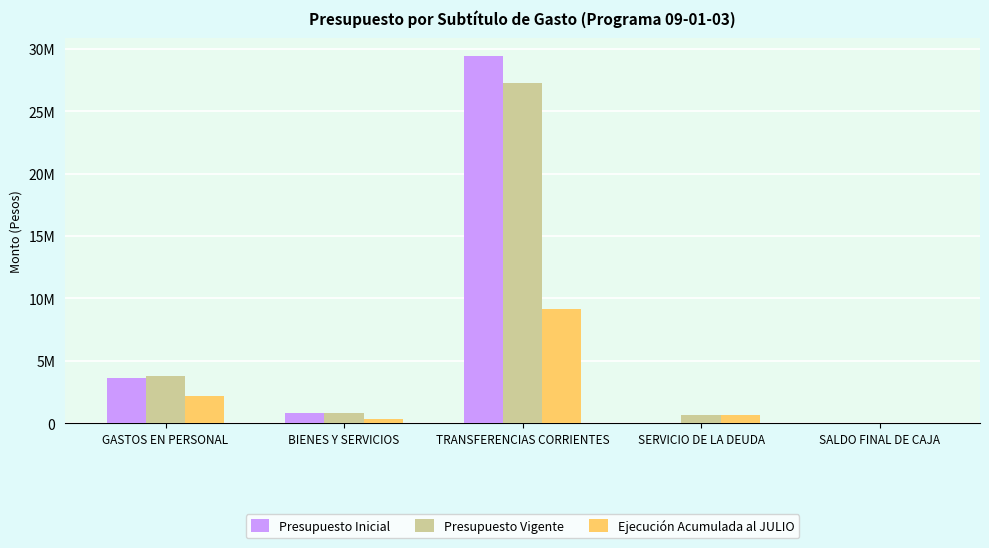

Does the chart contain stacked bars?

No